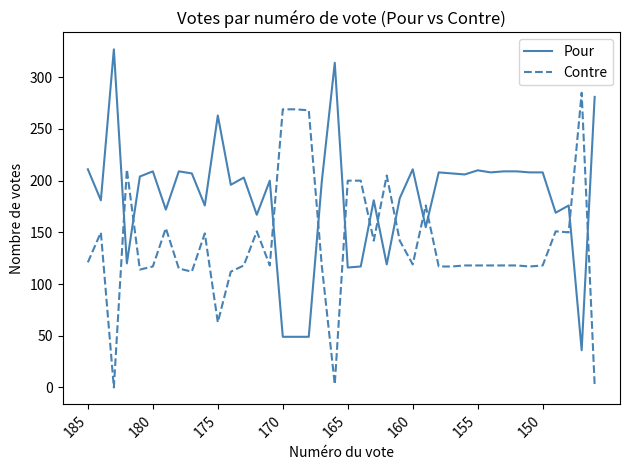

What is the lowest value of the Pour series?

36